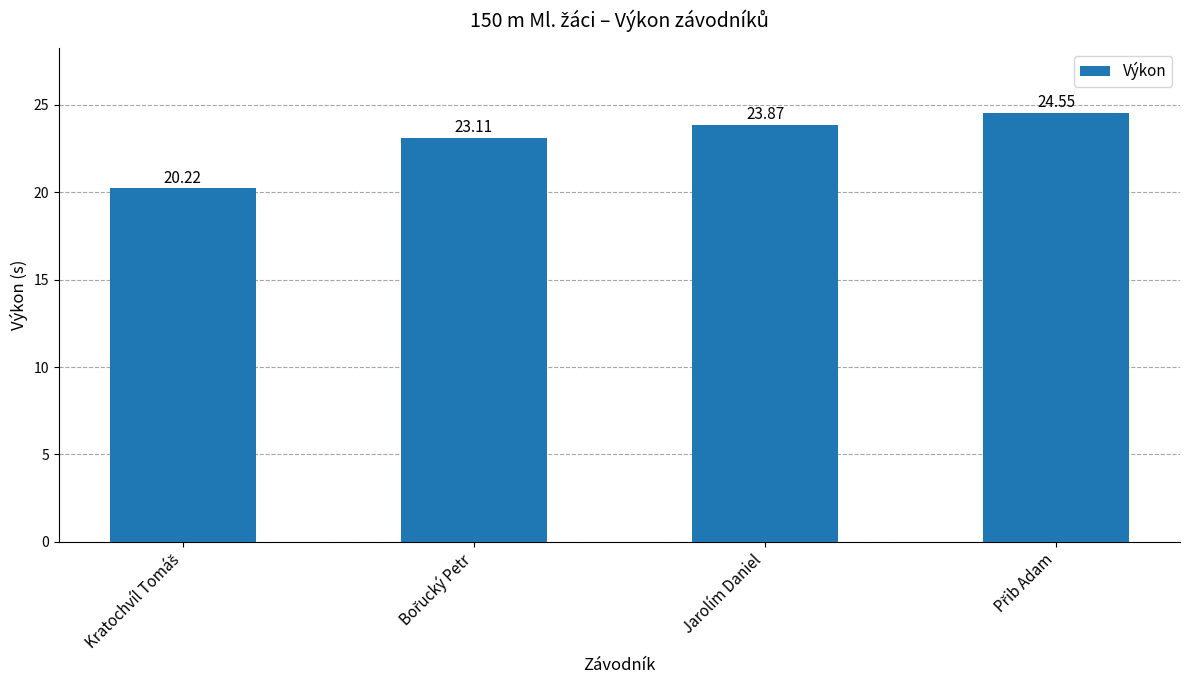

What position from the right is Jarolím Daniel?

2